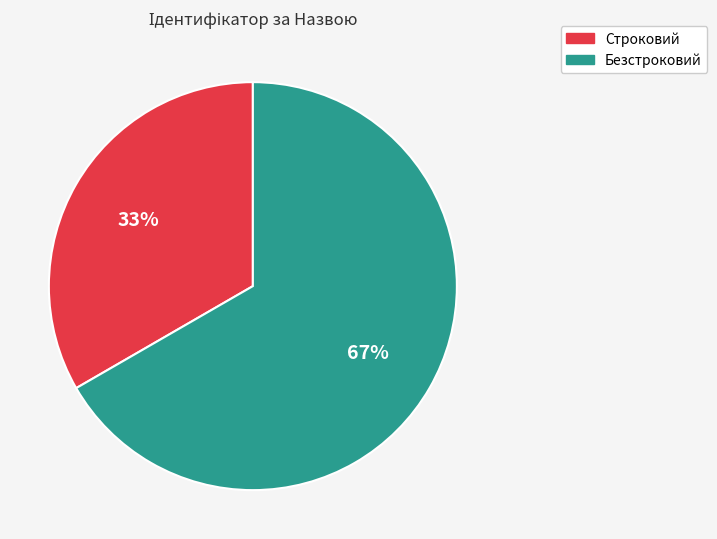

Which slice is the smallest?

Строковий